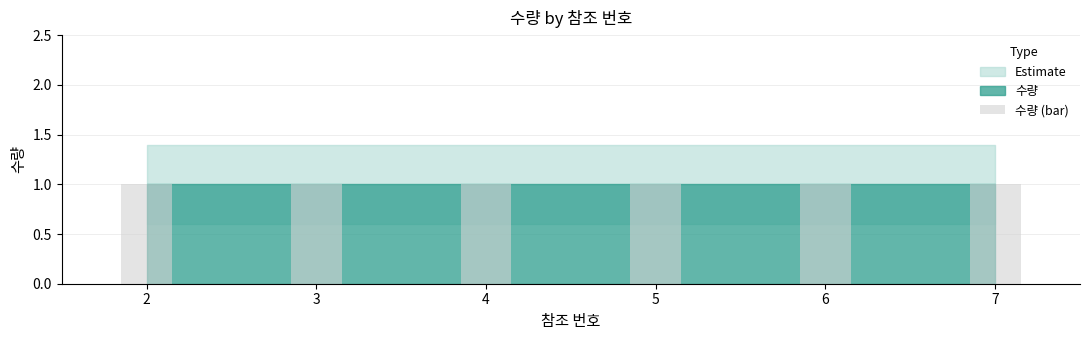

The 수량_upper series shows 1.4 at 6. True or false?

True